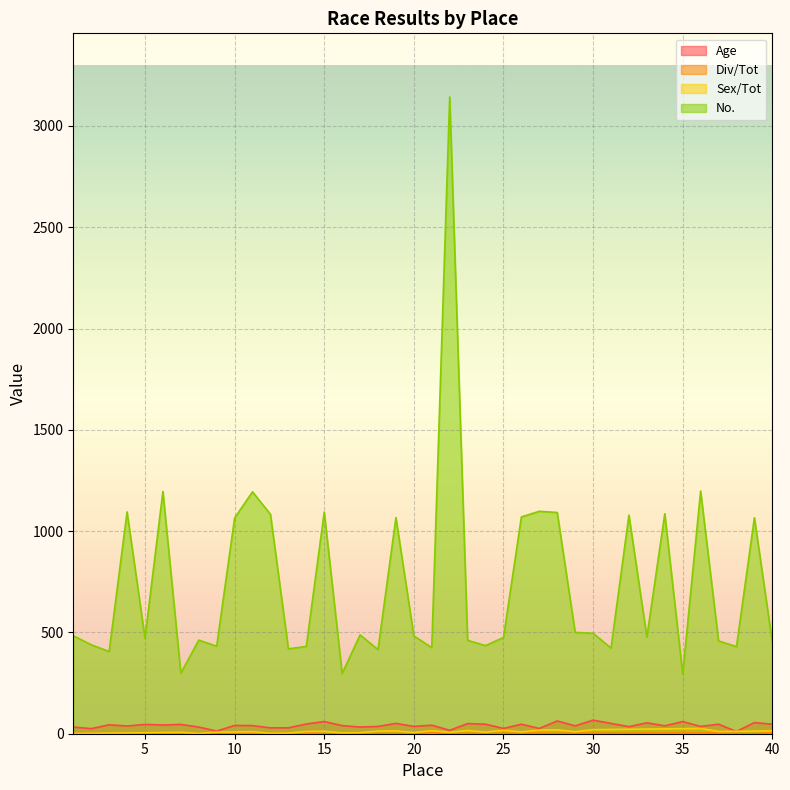

True or false: Div/Tot and Sex/Tot intersect in this chart.

False